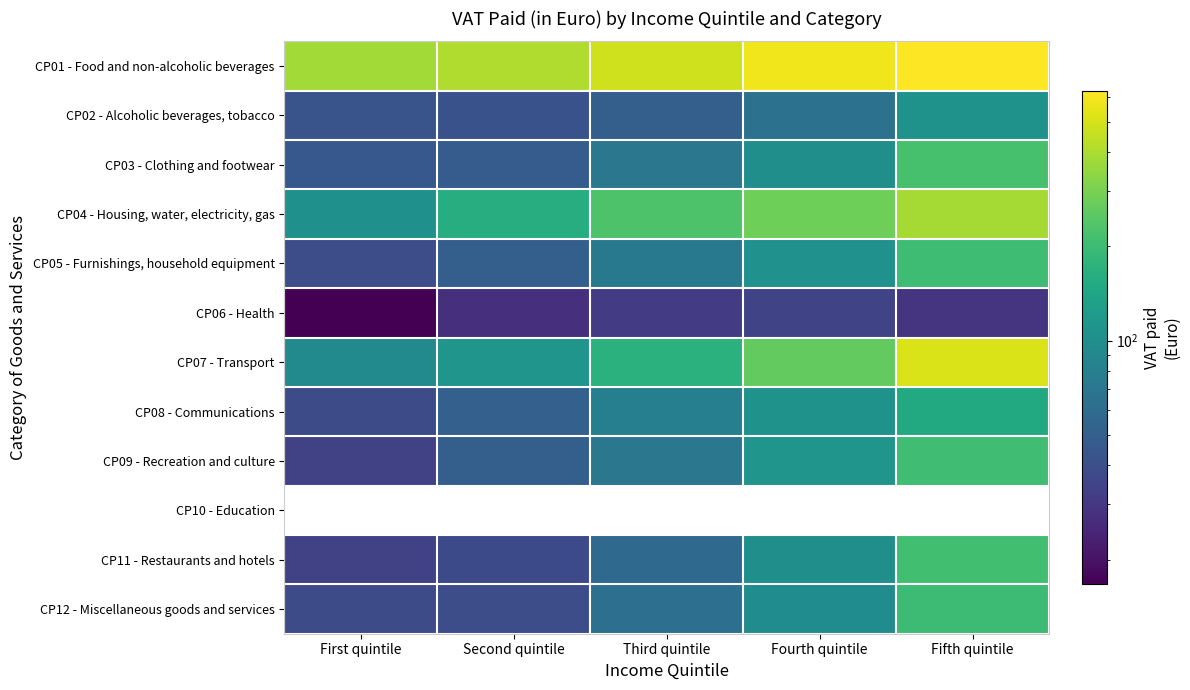

Reading right to left, transcribe all the data shown in this chart.

CP01 - Food and non-alcoholic beverages: Fifth quintile=627.5	Fourth quintile=581.7	Third quintile=484.1	Second quintile=409.7	First quintile=381.2
CP02 - Alcoholic beverages, tobacco: Fifth quintile=108.0	Fourth quintile=65.1	Third quintile=50.3	Second quintile=41.8	First quintile=43.1
CP03 - Clothing and footwear: Fifth quintile=219.2	Fourth quintile=101.6	Third quintile=70.1	Second quintile=47.6	First quintile=45.4
CP04 - Housing, water, electricity, gas: Fifth quintile=382.8	Fourth quintile=282.6	Third quintile=228.7	Second quintile=160.4	First quintile=103.5
CP05 - Furnishings, household equipment: Fifth quintile=203.4	Fourth quintile=103.9	Third quintile=72.8	Second quintile=50.1	First quintile=39.3
CP06 - Health: Fifth quintile=29.2	Fourth quintile=35.1	Third quintile=32.0	Second quintile=27.2	First quintile=16.7
CP07 - Transport: Fifth quintile=513.0	Fourth quintile=263.7	Third quintile=170.0	Second quintile=110.5	First quintile=93.7
CP08 - Communications: Fifth quintile=151.5	Fourth quintile=106.3	Third quintile=79.3	Second quintile=51.0	First quintile=38.9
CP09 - Recreation and culture: Fifth quintile=206.5	Fourth quintile=111.2	Third quintile=70.1	Second quintile=50.1	First quintile=33.7
CP10 - Education: Fifth quintile=0.0	Fourth quintile=0.0	Third quintile=0.0	Second quintile=0.0	First quintile=0.0
CP11 - Restaurants and hotels: Fifth quintile=210.6	Fourth quintile=101.9	Third quintile=57.4	Second quintile=37.8	First quintile=34.4
CP12 - Miscellaneous goods and services: Fifth quintile=202.0	Fourth quintile=98.1	Third quintile=62.4	Second quintile=39.4	First quintile=38.0